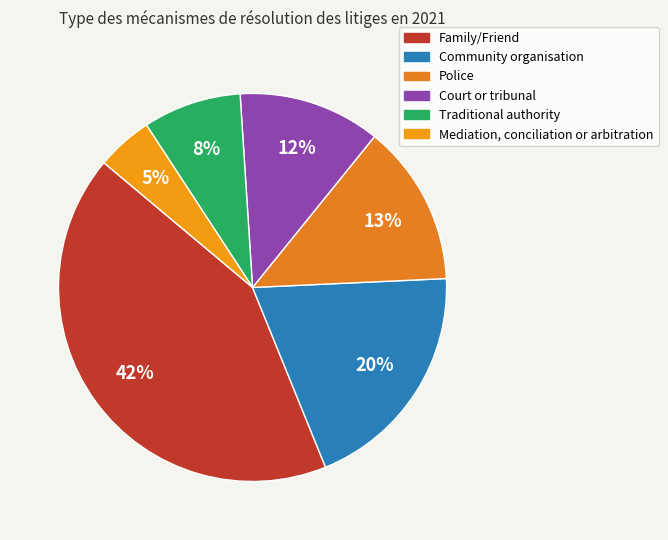

To the nearest percent, what percentage of the pie is Police?

13%